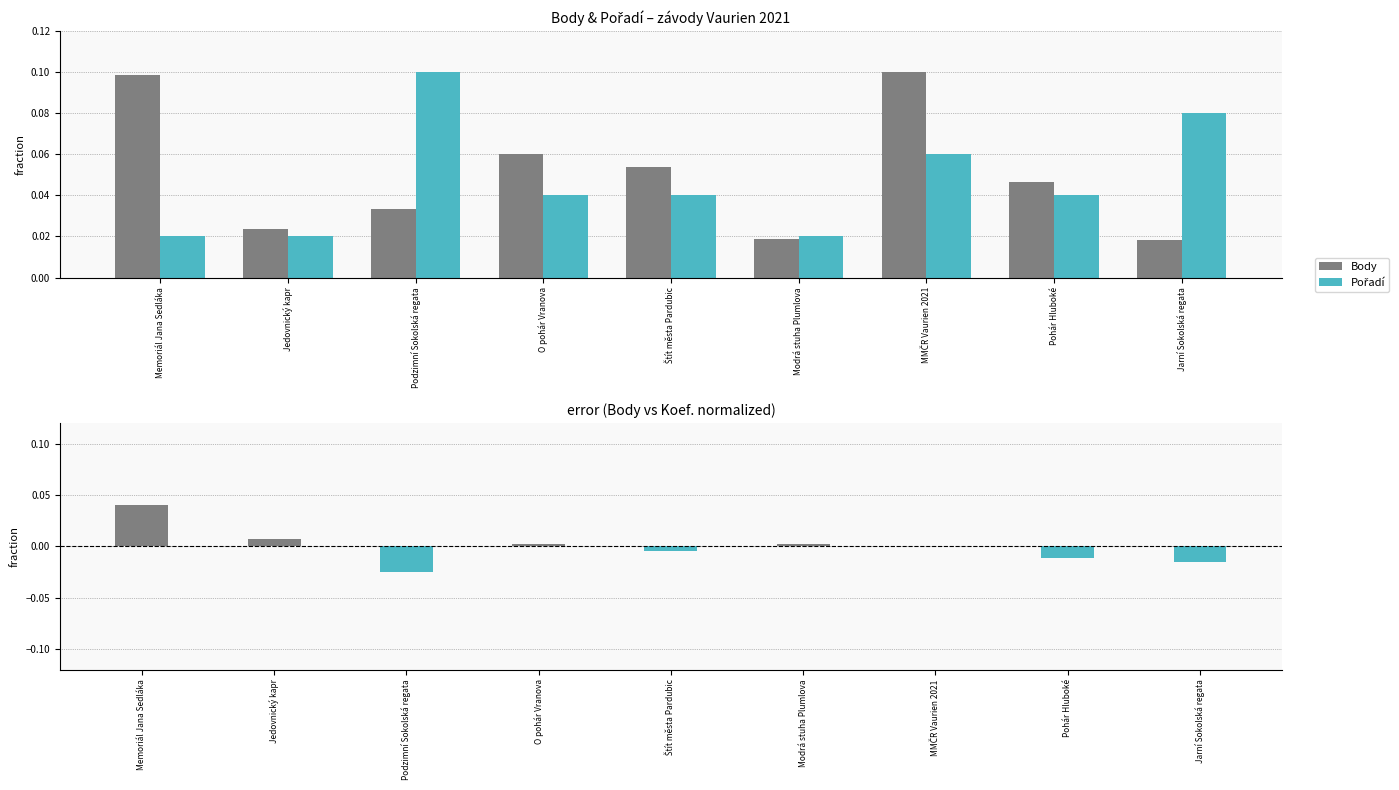

Does the chart contain stacked bars?

No